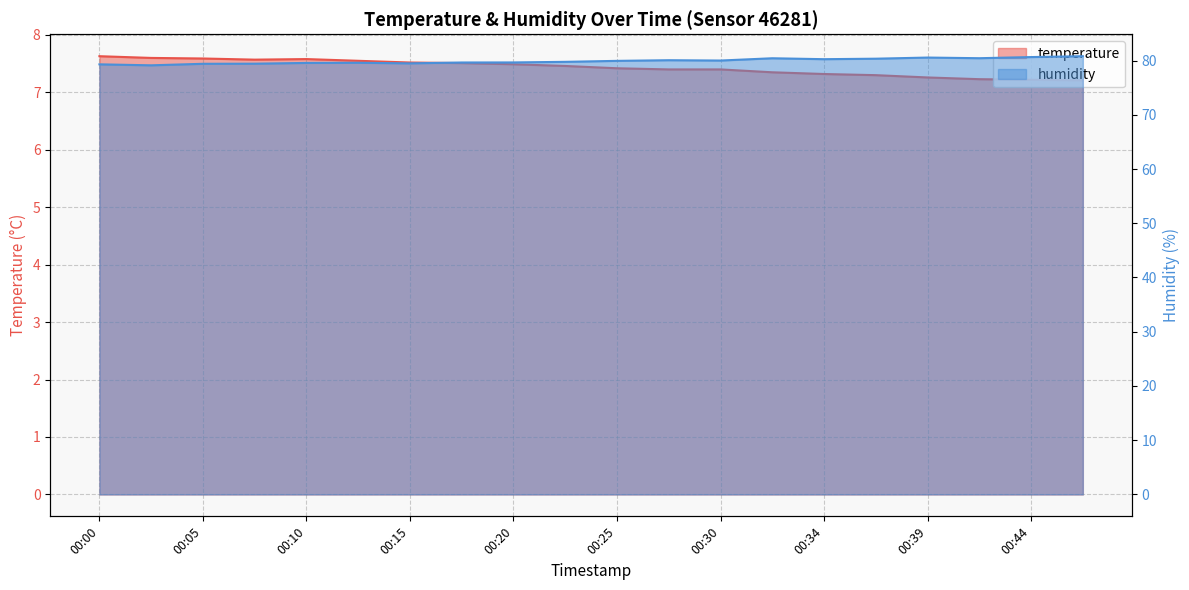

True or false: temperature has a value of 2.7 at 00:32.

False